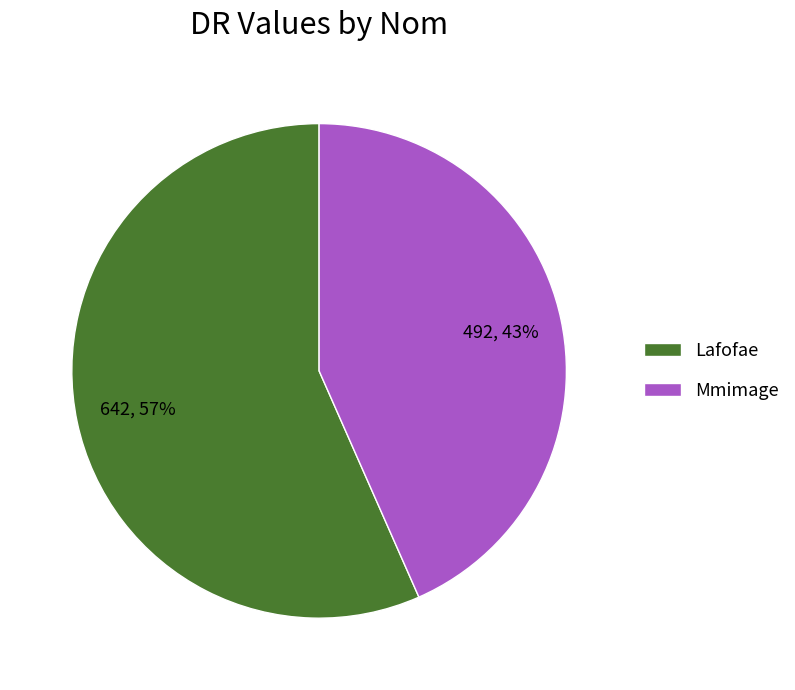

Do Lafofae and Mmimage together represent more than half of the pie?

Yes